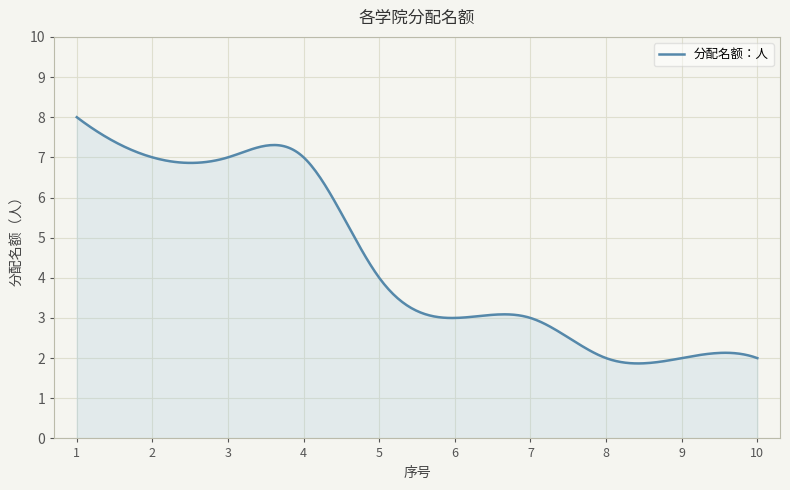

What is the difference between the maximum and second lowest values?

6.1